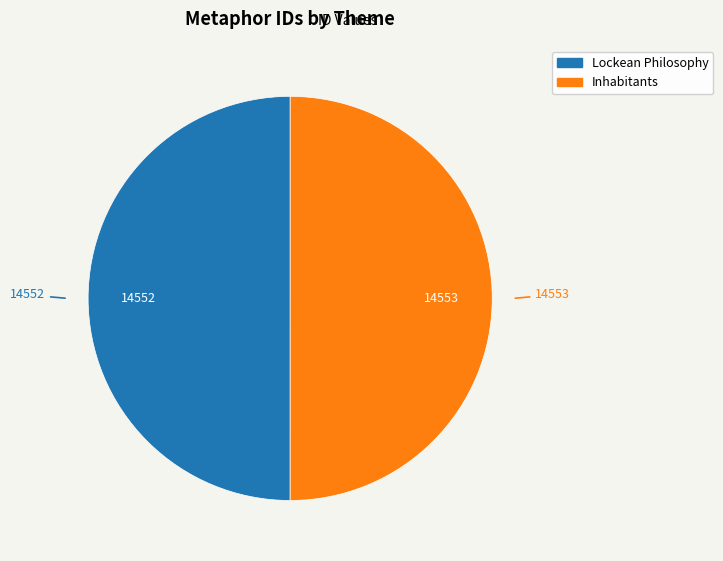

Combined, do Lockean Philosophy and Inhabitants account for over 50%?

Yes